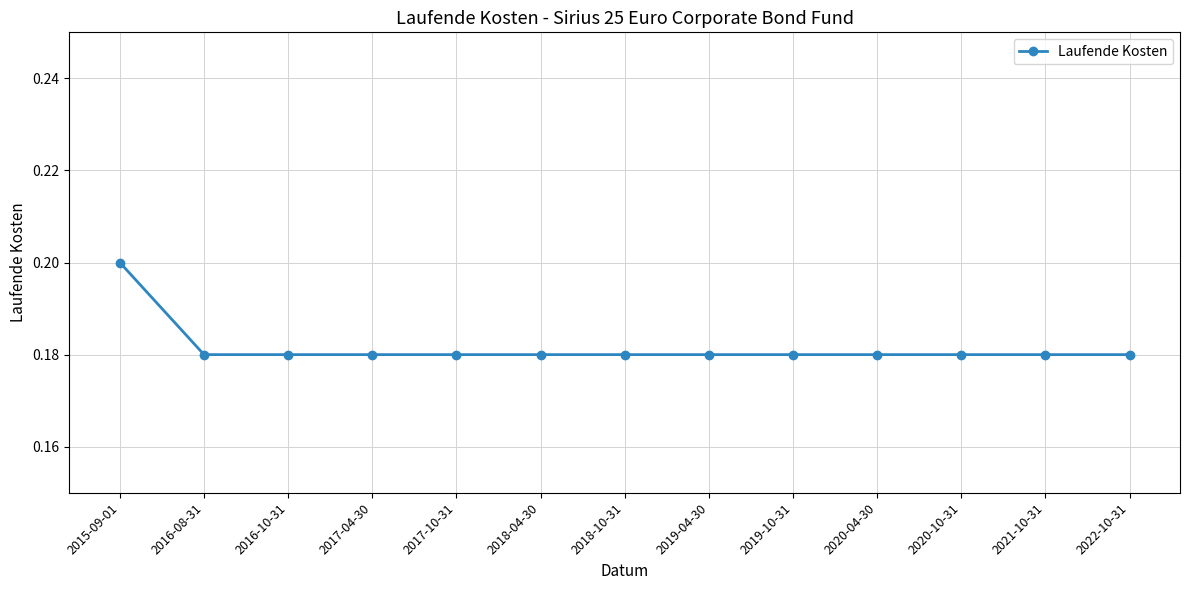

Which label corresponds to the largest value in the chart?

2015-09-01